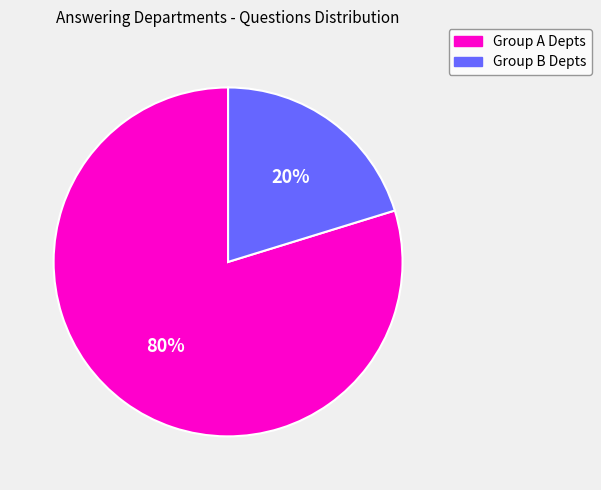

To the nearest percent, what is the difference between the largest and smallest slice percentages?

60%